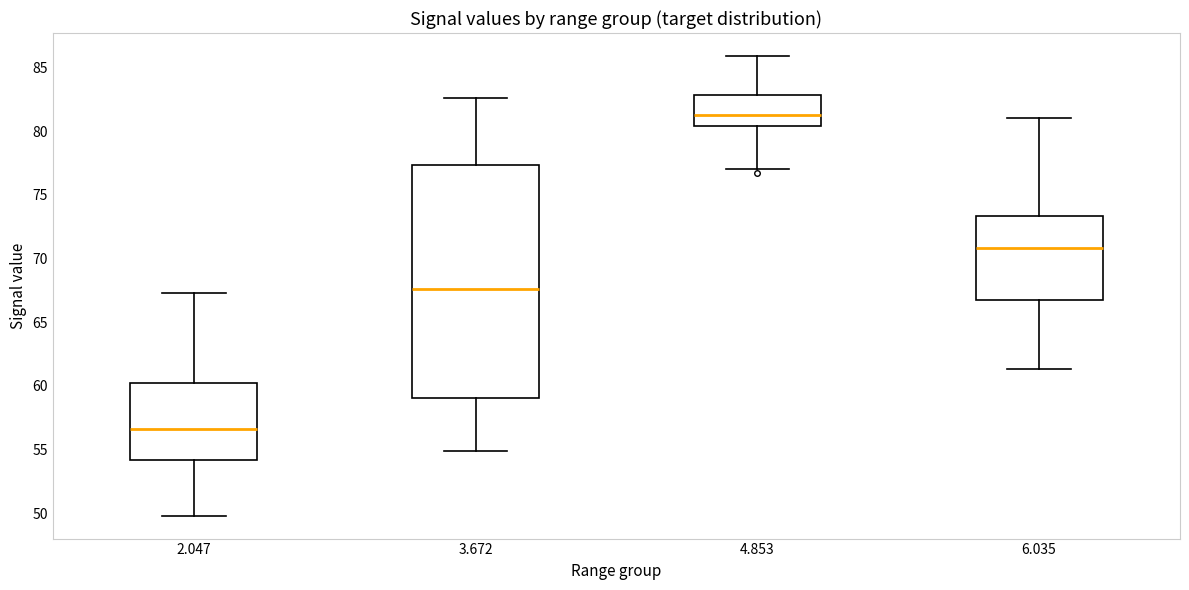

Which box's median line is the lowest?

2.047